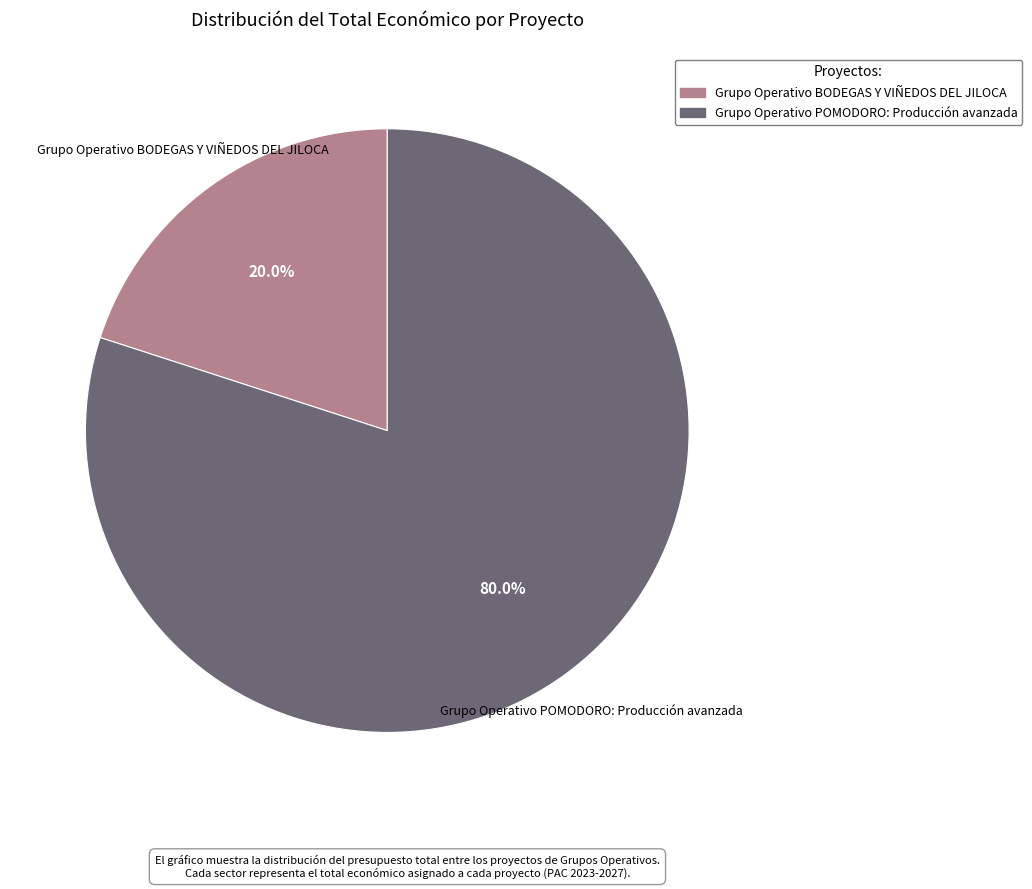

What percentage do Grupo Operativo BODEGAS Y VIÑEDOS DEL JILOCA and Grupo Operativo POMODORO: Producción avanzada together represent?

100.0%